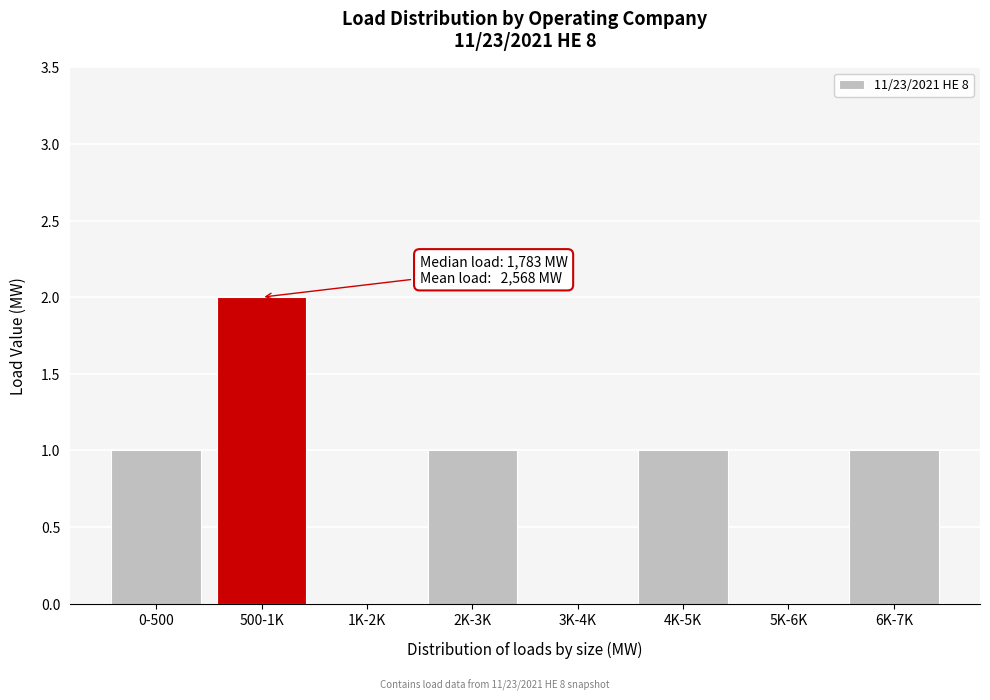

What is the change in value from 1K-2K to 6K-7K?

+1